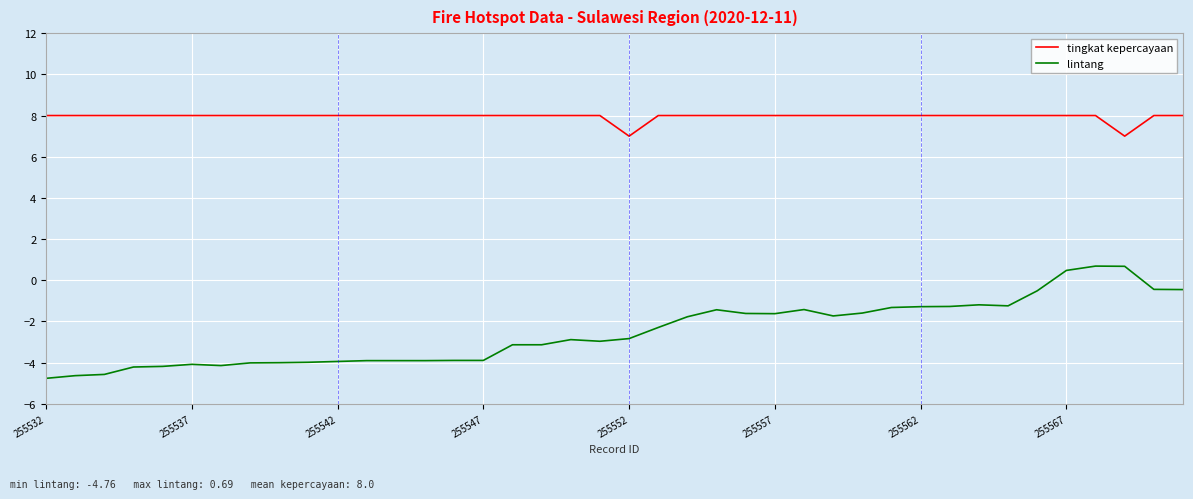

What is the minimum value shown in the chart?

-4.8